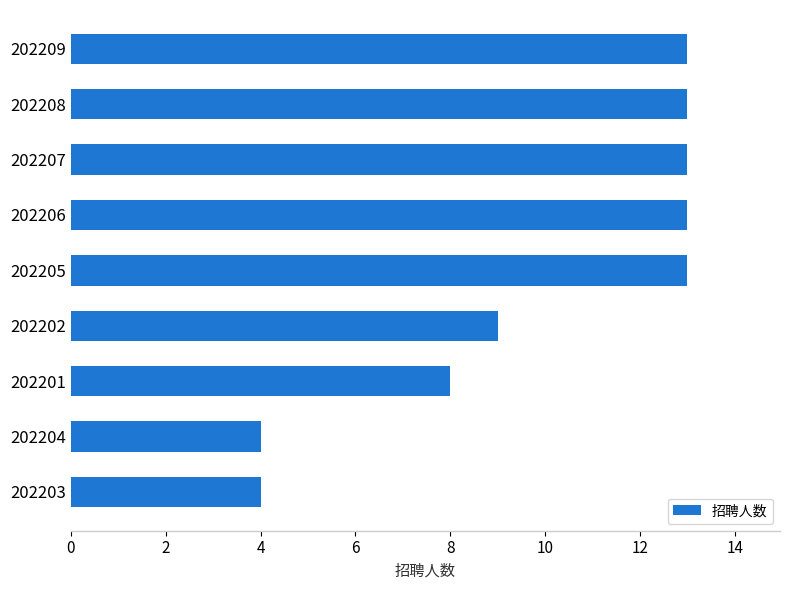

What is the average value?

10